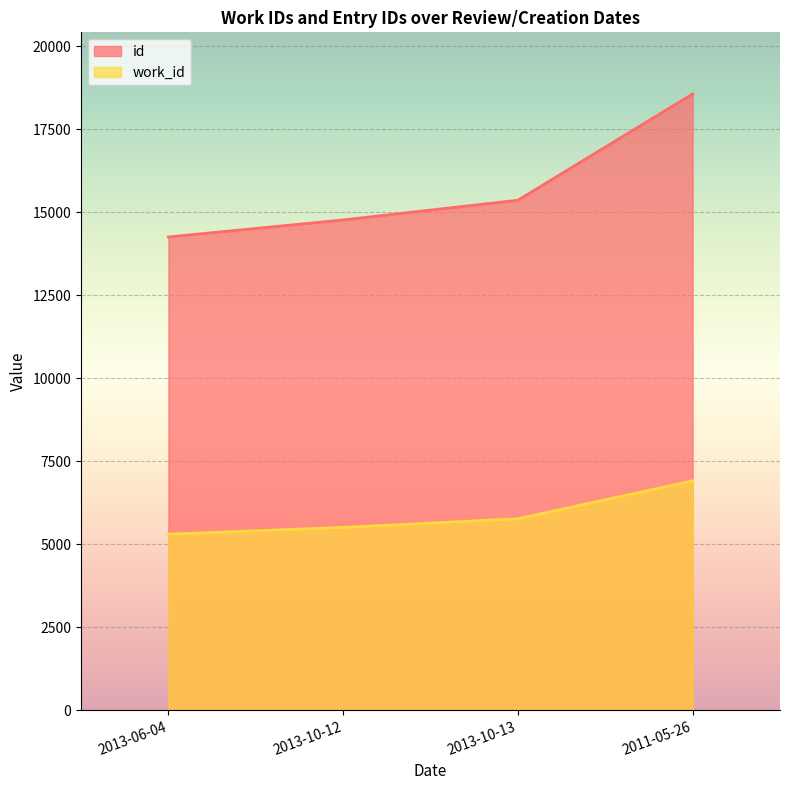

What are all the series names shown in the legend?

work_id, id